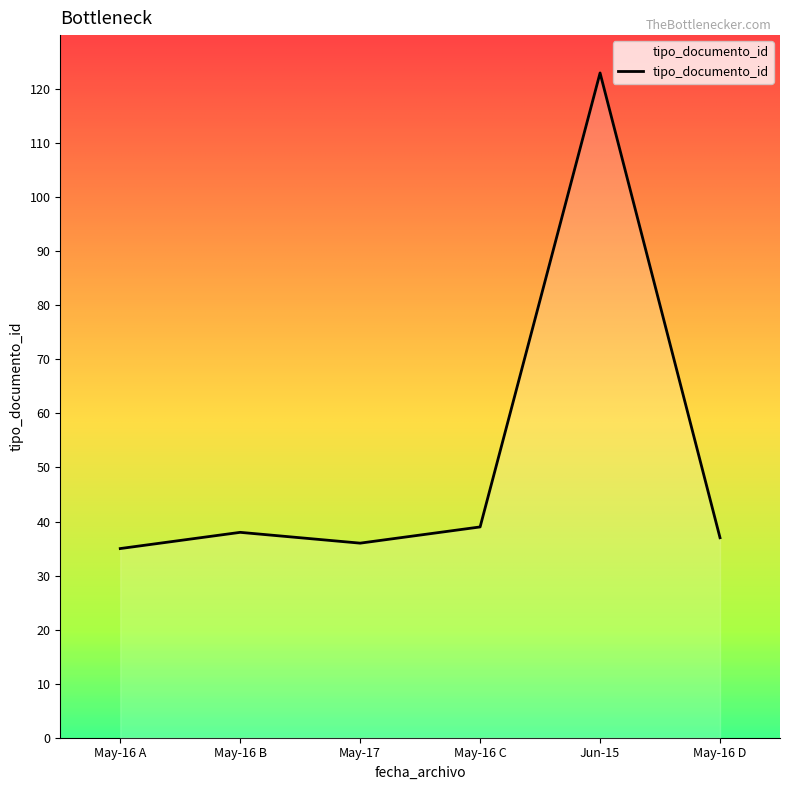

At which category does the data reach its first local valley?

May-17